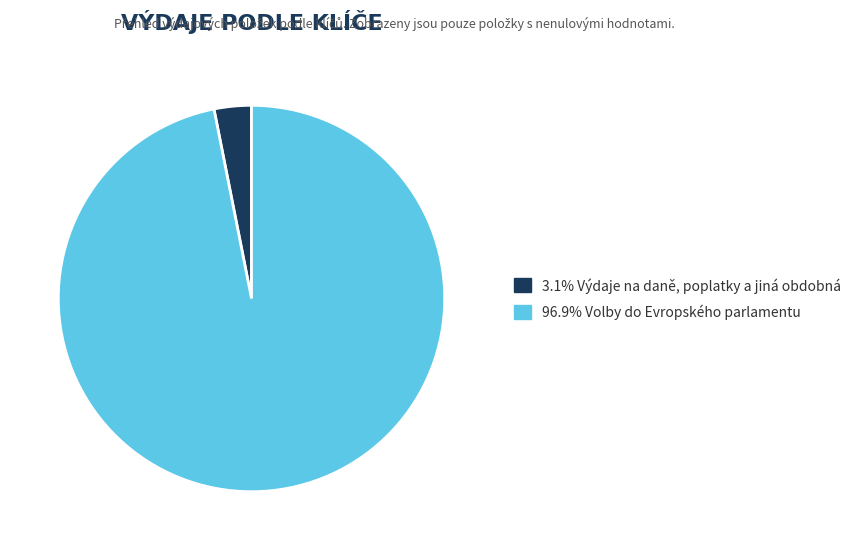

Does any single category account for the majority?

Yes